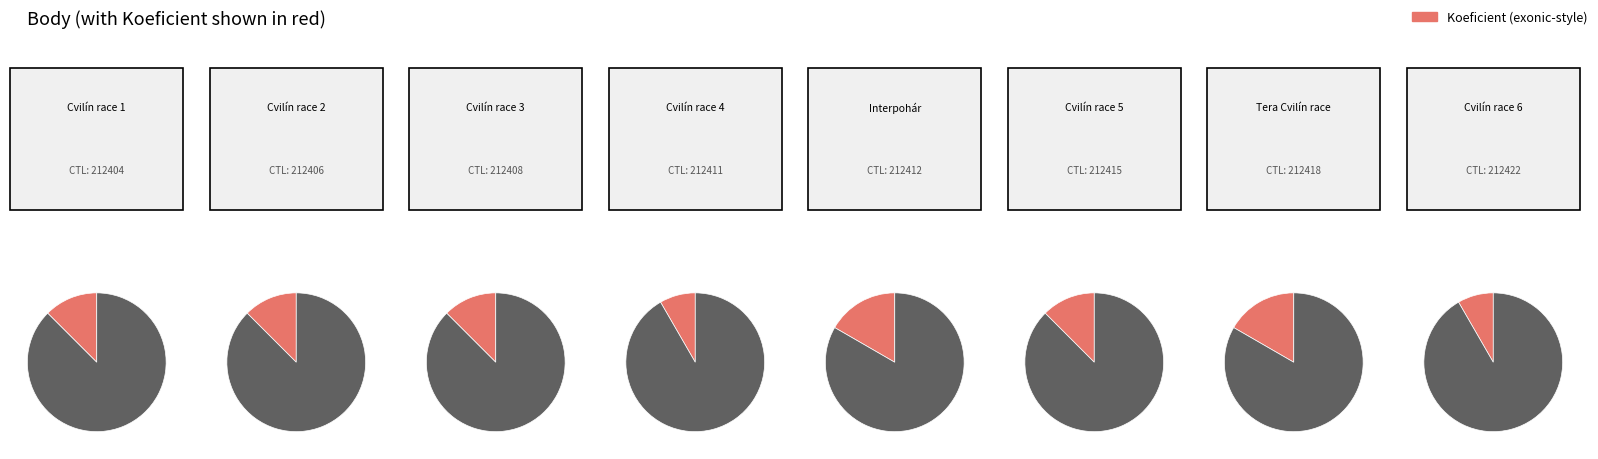

Count the number of slices in the pie.

8